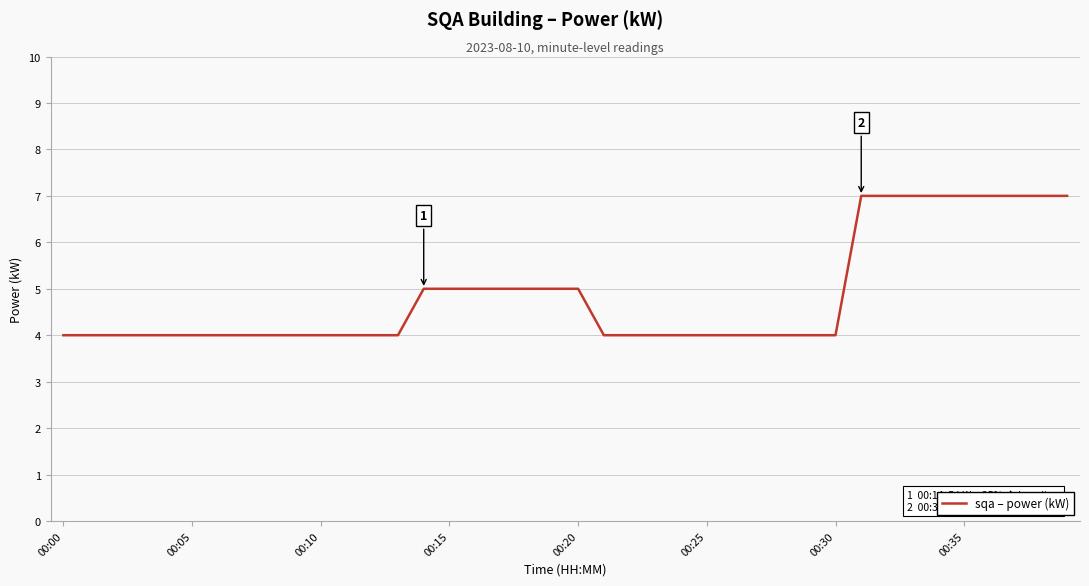

What is the maximum value shown in the chart?

7